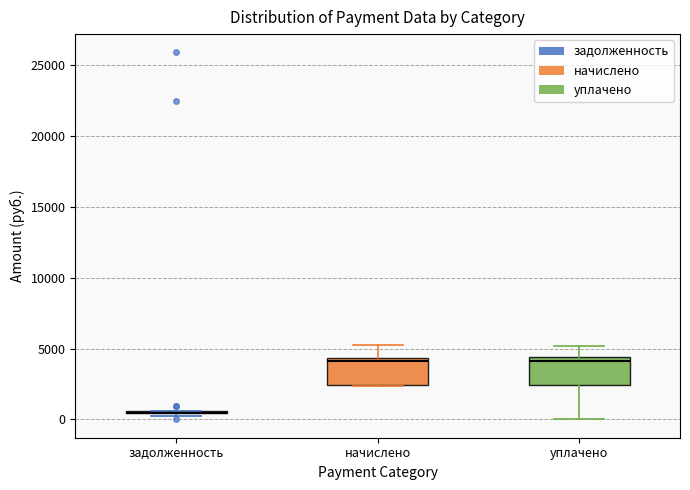

Reading left to right, read every box against the y-axis: the position of its median line, the range the box covers, and the ends of its whiskers. The values are not printed on the chart, so give them approximately, as read against the axis.

задолженность: box collapsed to a line at 500, whiskers 500 to 500
начислено: median 4000, box 2500 to 4500, whiskers 2500 to 5000
уплачено: median 4000, box 2500 to 4500, whiskers 0 to 5000